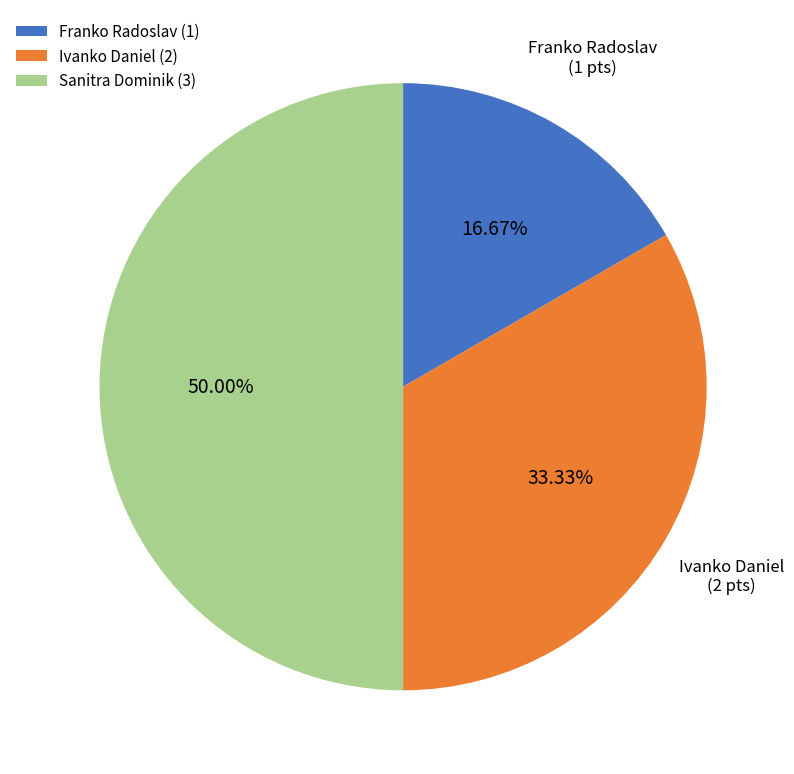

Which category has the biggest portion of the pie?

Sanitra Dominik